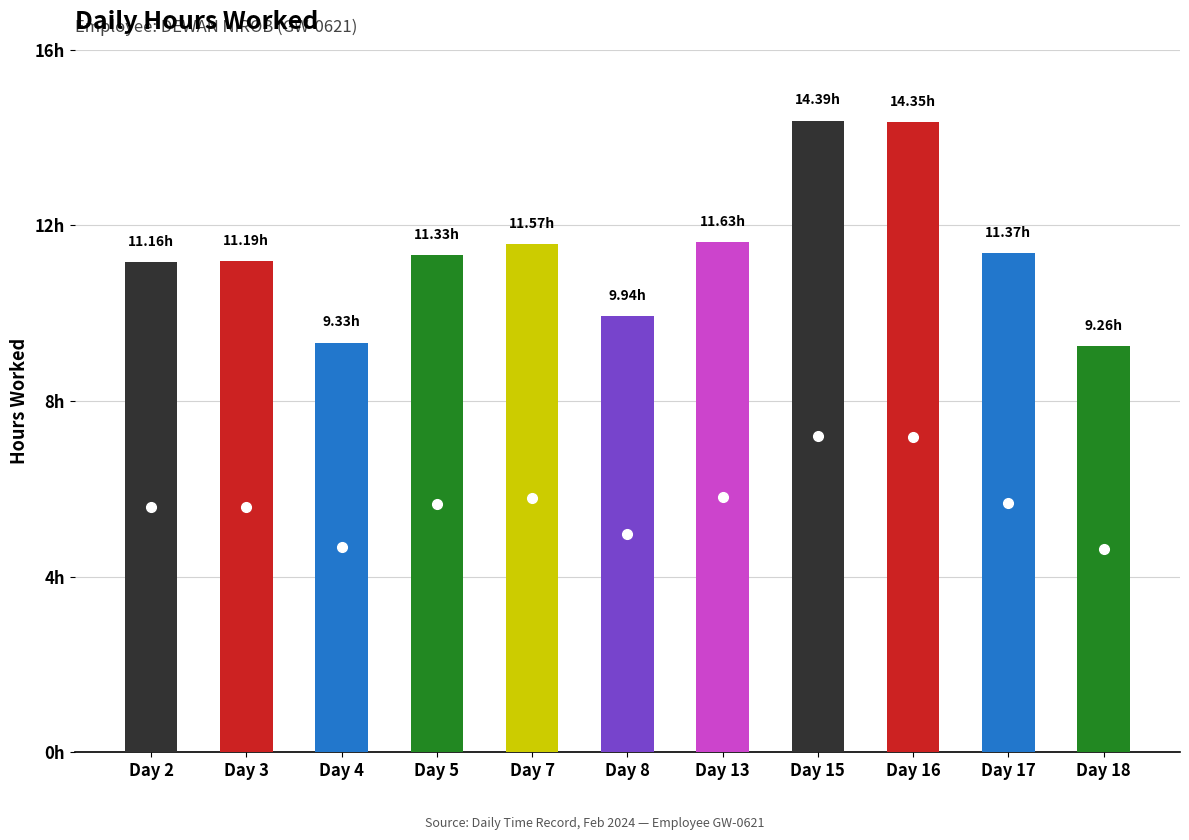

Read the value at 3.

11.2